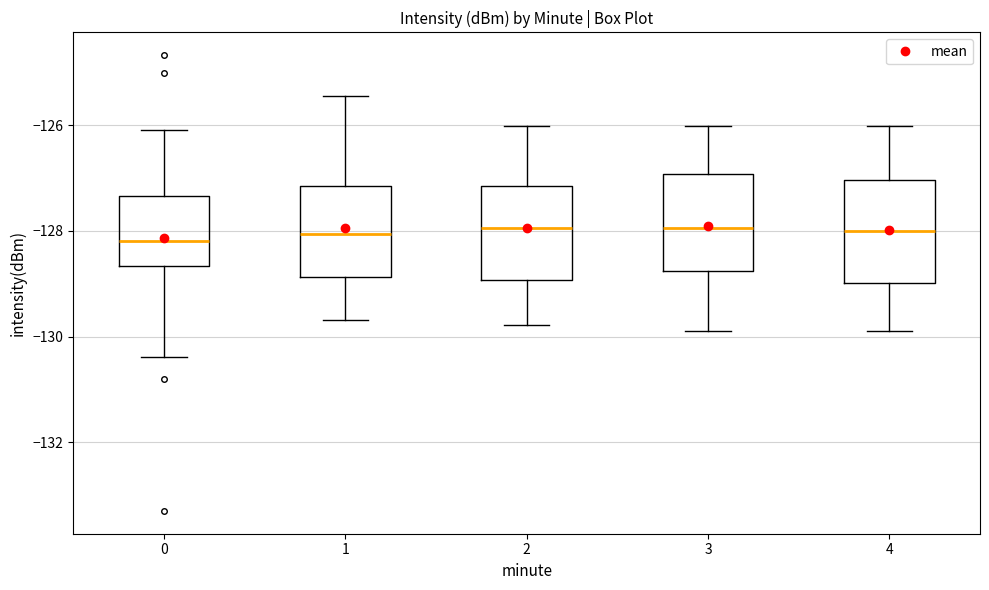

Where does the lower whisker of the box at x = 0 end on the y-axis? The values are not printed on the chart, so give them approximately, as read against the axis.

-130.4